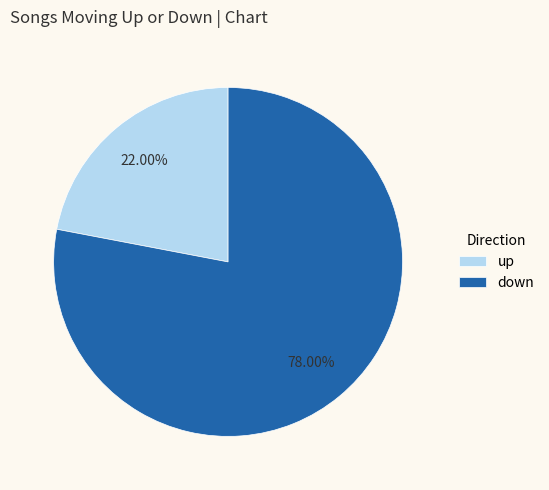

Is it true that up is 22% of the pie?

True